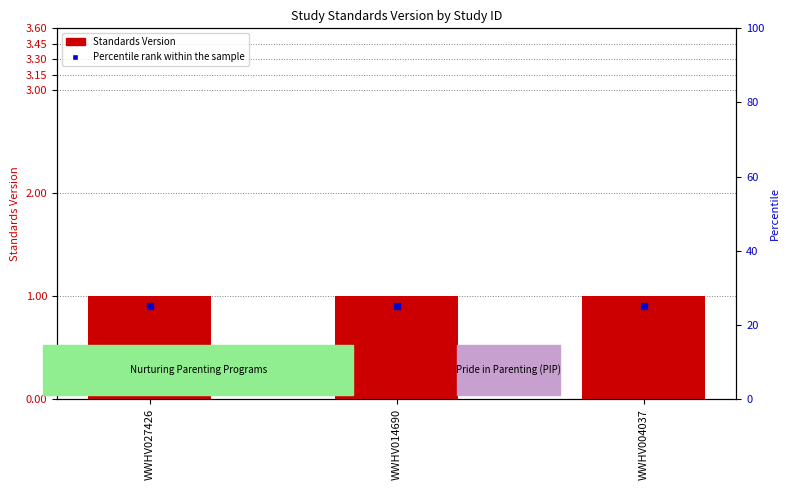

At how many categories does at least one series exceed 24?

3